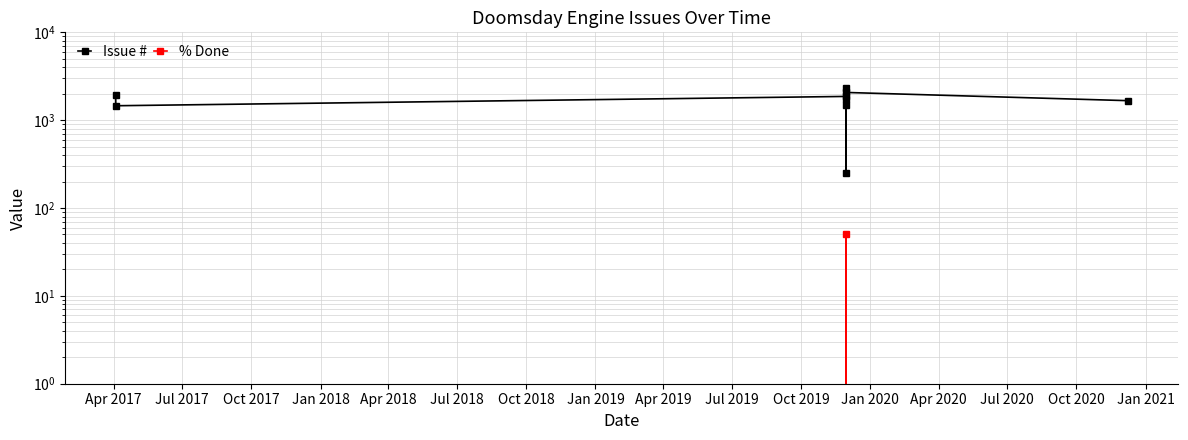

True or false: % Done and Issue # intersect in this chart.

False